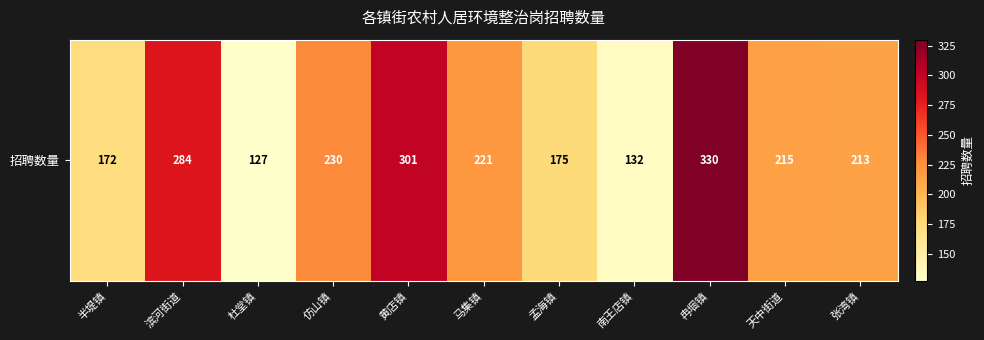

The chart shows a value of 138 at 滨河街道. True or false?

False